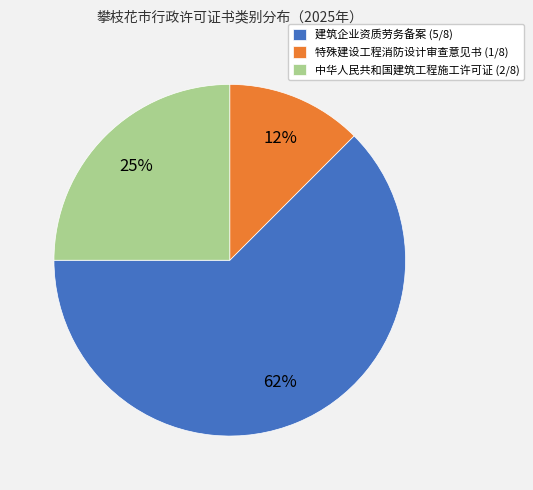

Which slice is the largest?

建筑企业资质劳务备案